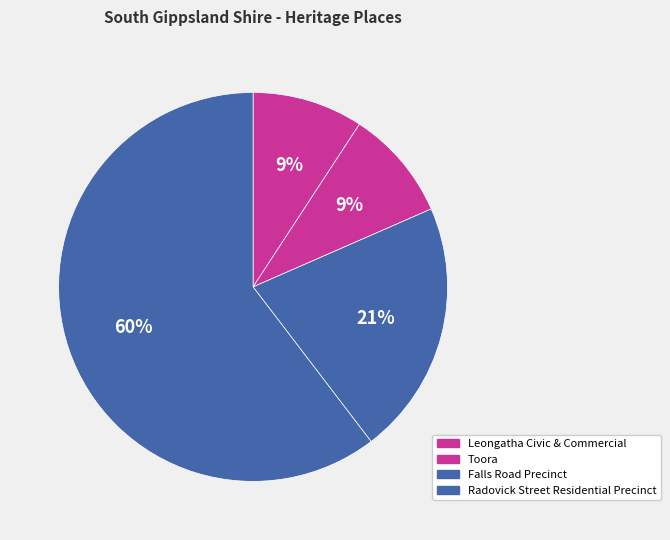

Rank the categories by value from highest to lowest.

Radovick Street Residential Precinct, Falls Road Precinct, Toora, Leongatha Civic & Commercial